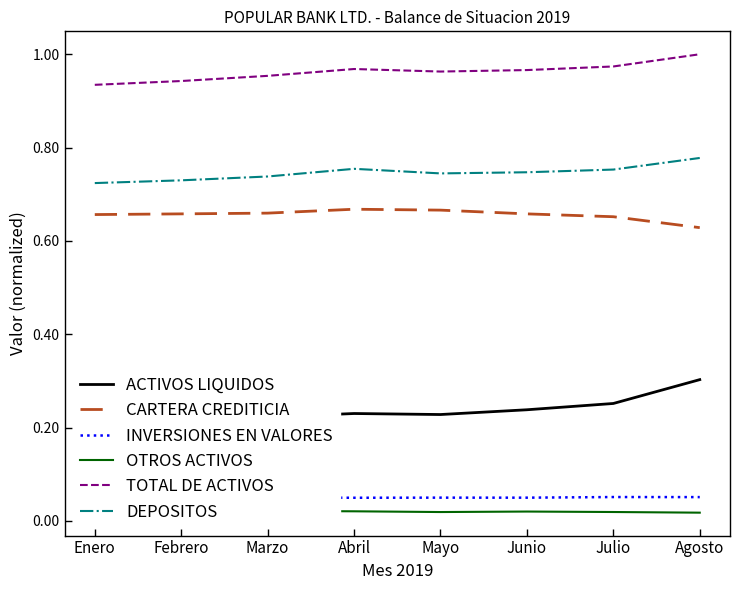

What is the lowest value of the DEPOSITOS series?

0.7